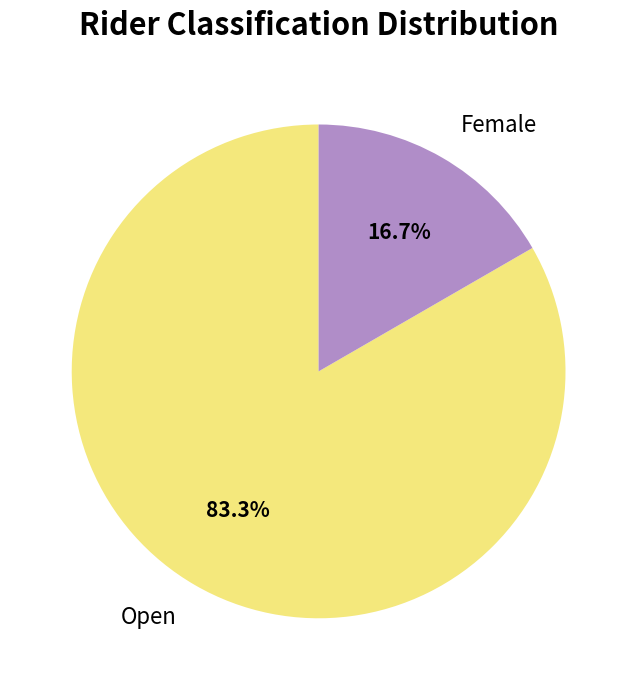

How many slices are in this pie chart?

2